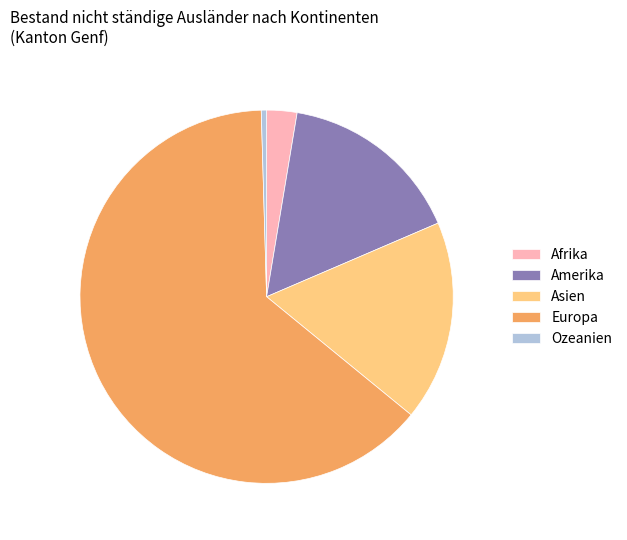

Rank the categories by value from highest to lowest.

Europa, Asien, Amerika, Afrika, Ozeanien